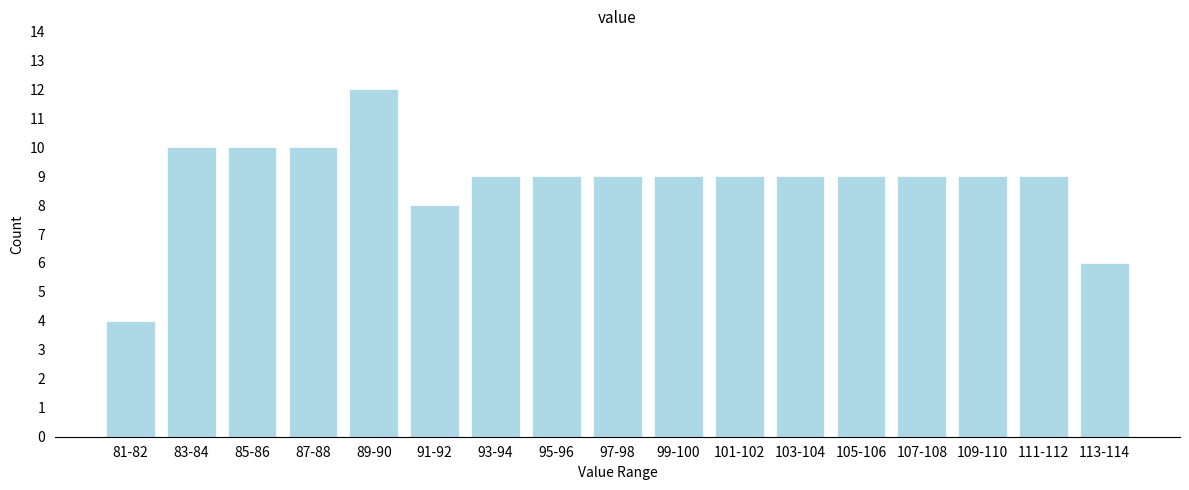

Reading right to left, extract all data points from this chart.

6	9	9	9	9	9	9	9	9	9	9	8	12	10	10	10	4